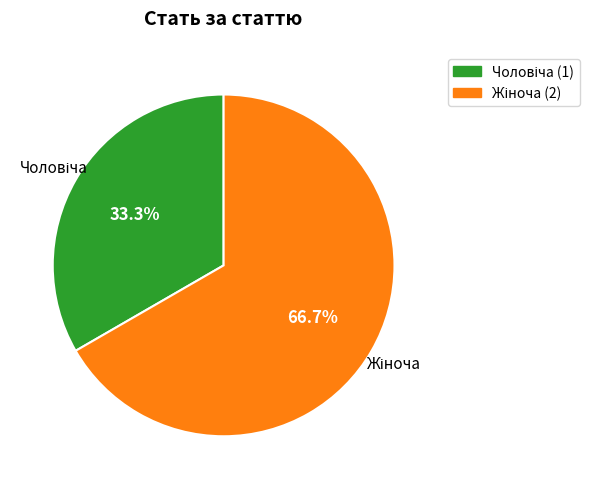

Is there any slice that represents more than half of the pie?

Yes